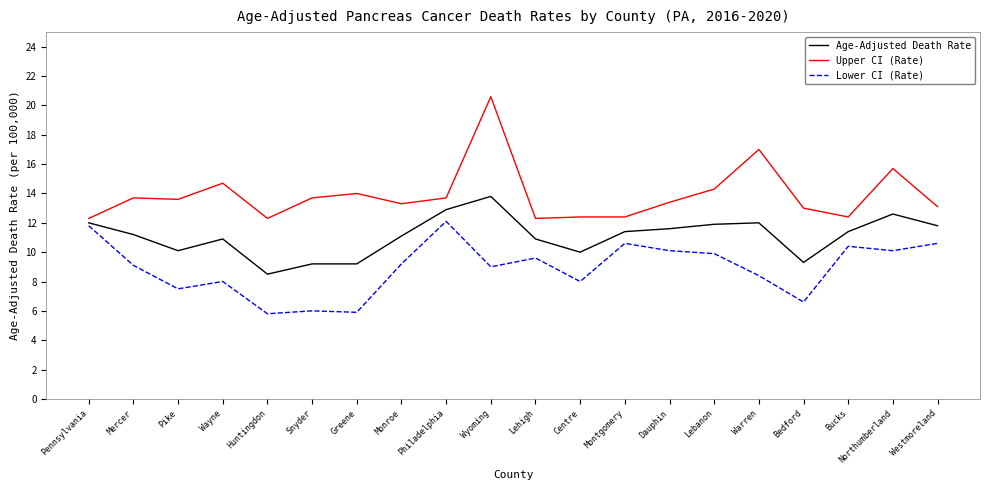

What position from the left is Wayne?

4